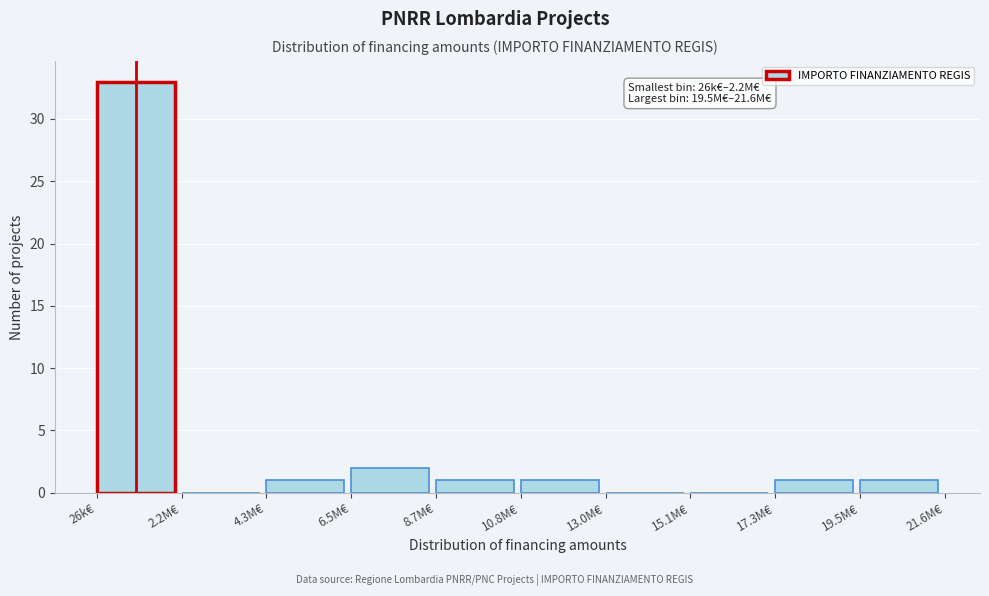

Reading left to right, transcribe all the data shown in this chart.

26k€=33	2.2M€=0	4.3M€=1	6.5M€=2	8.7M€=1	10.8M€=1	13.0M€=0	15.1M€=0	17.3M€=1	19.5M€=1